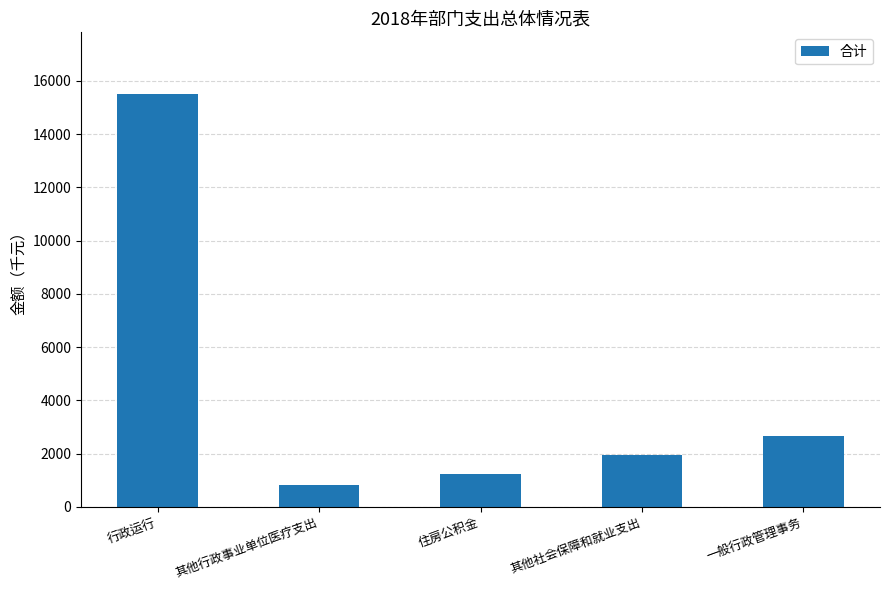

What is the average value?

4441